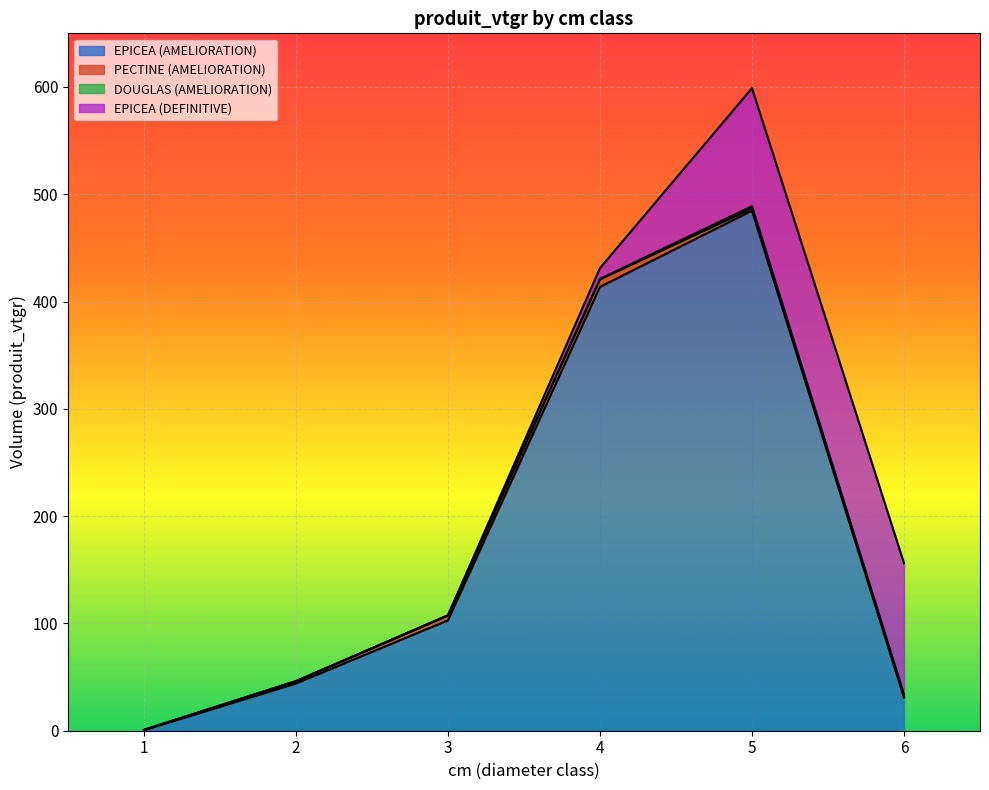

True or false: EPICEA_DEF has more than 1 points higher than both neighbors.

False